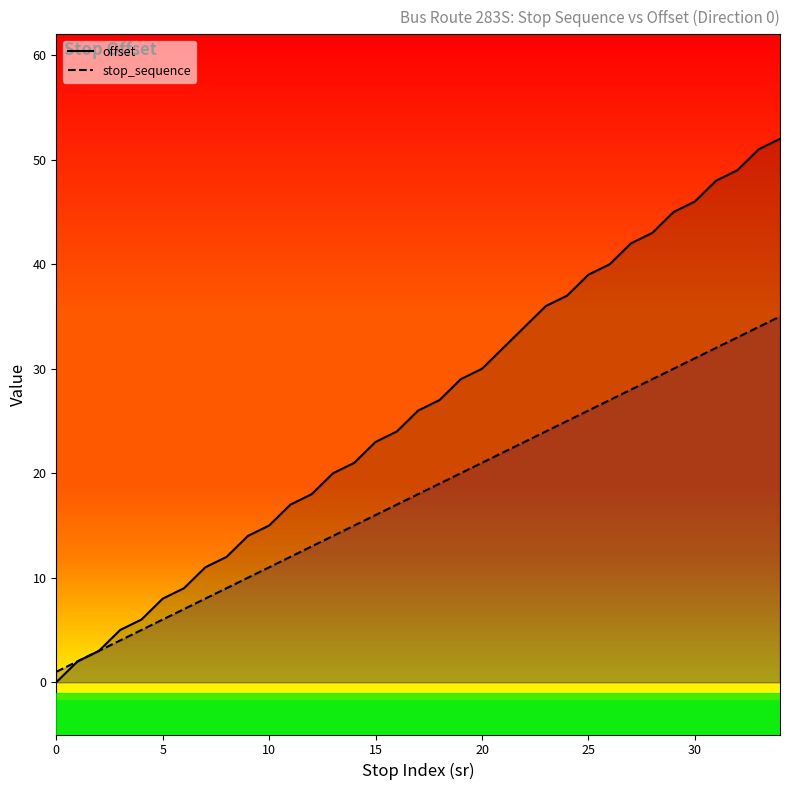

What is the total value across all series at 16?

41